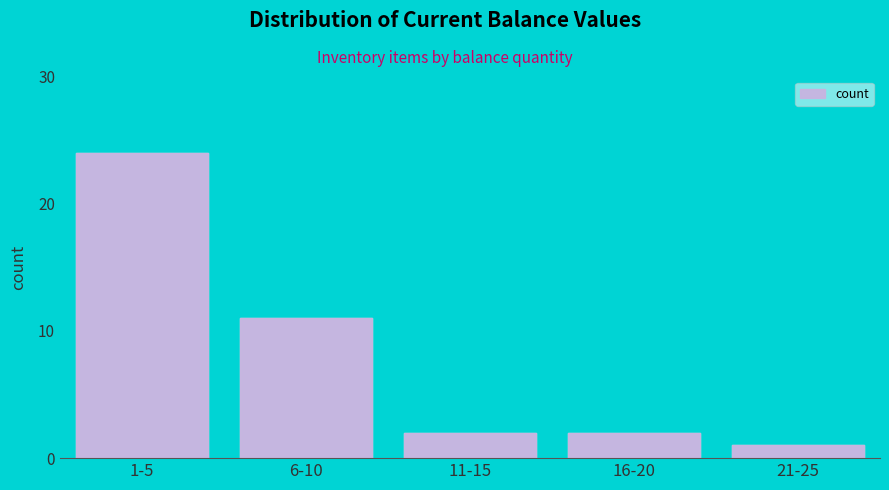

Reading left to right, list all the values displayed in this chart.

1-5=24	6-10=11	11-15=2	16-20=2	21-25=1